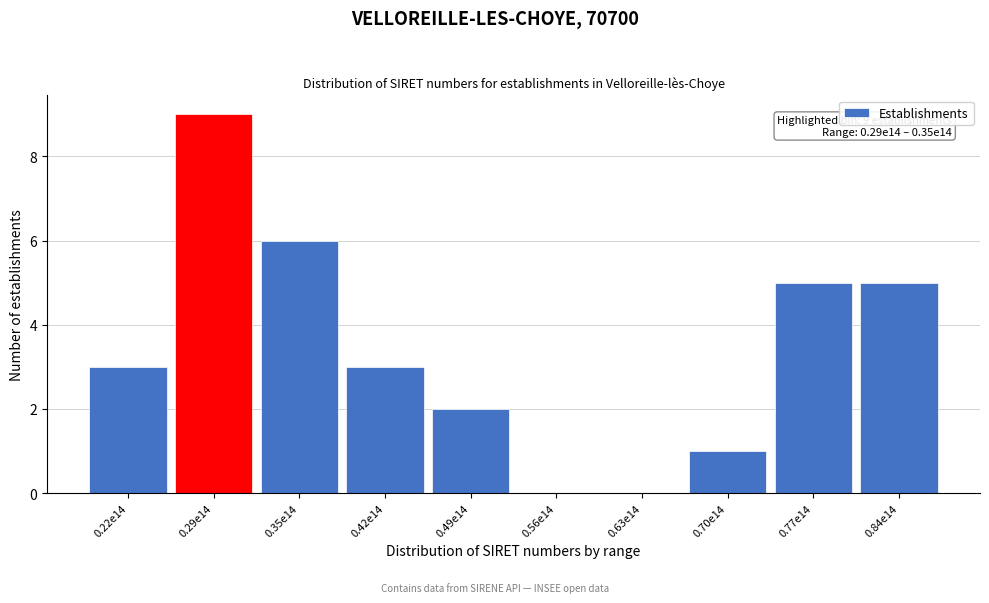

Reading right to left, list all the values displayed in this chart.

0.84e14=5	0.77e14=5	0.70e14=1	0.63e14=0	0.56e14=0	0.49e14=2	0.42e14=3	0.35e14=6	0.29e14=9	0.22e14=3